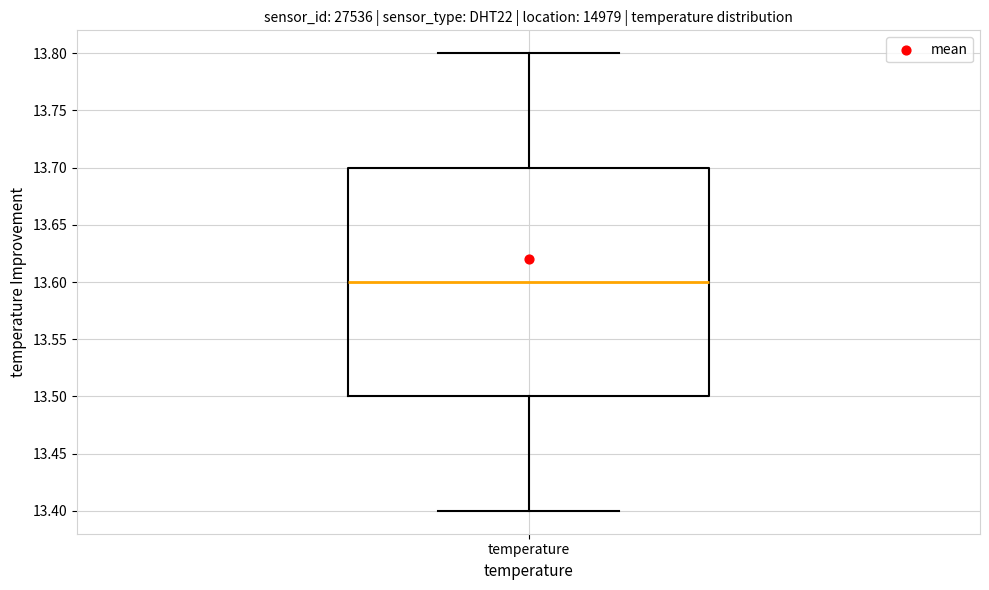

Where is the upper edge of the box for temperature on the y-axis? The values are not printed on the chart, so give them approximately, as read against the axis.

13.7